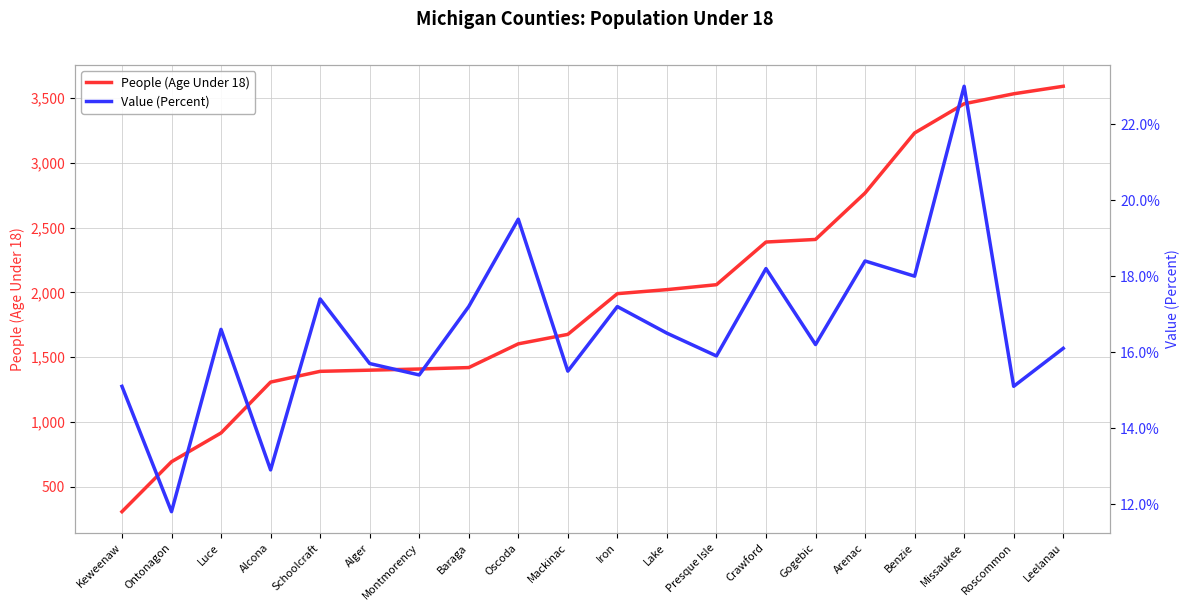

Rank the series at Oscoda from lowest to highest value.

Value (Percent), People (Age Under 18)